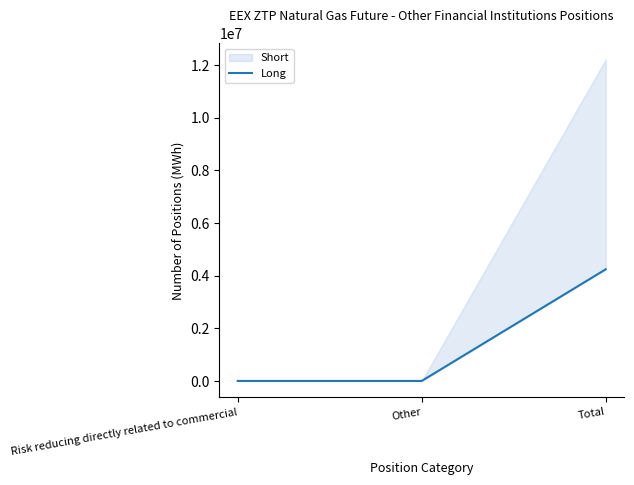

At which label is the value closest to 2121350?

Risk reducing directly related to commercial